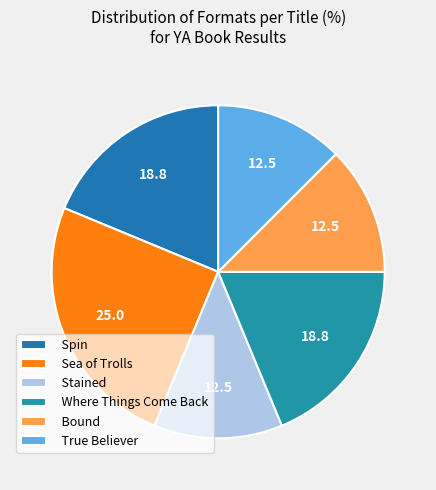

Count the number of slices in the pie.

6